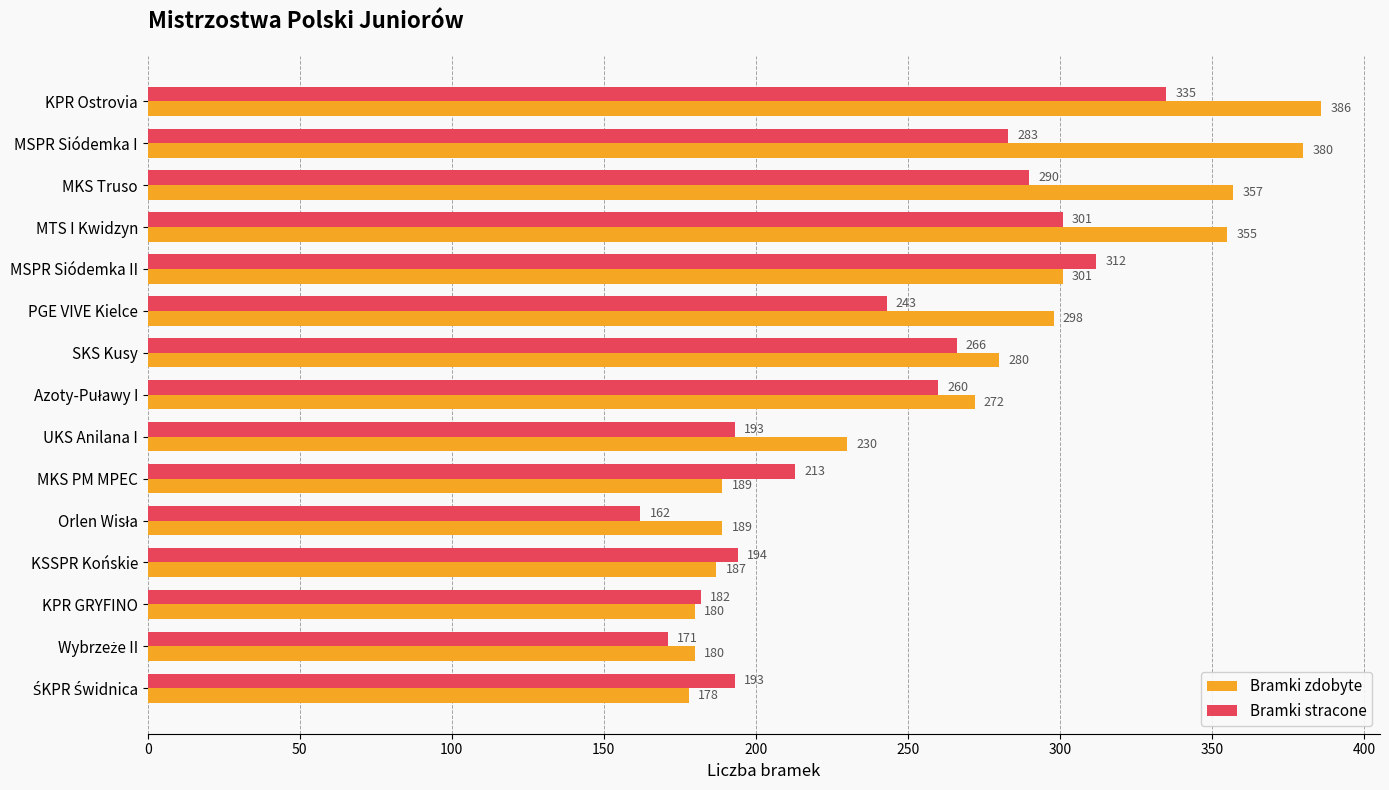

Where is Bramki zdobyte nearest to the value 282?

SKS Kusy